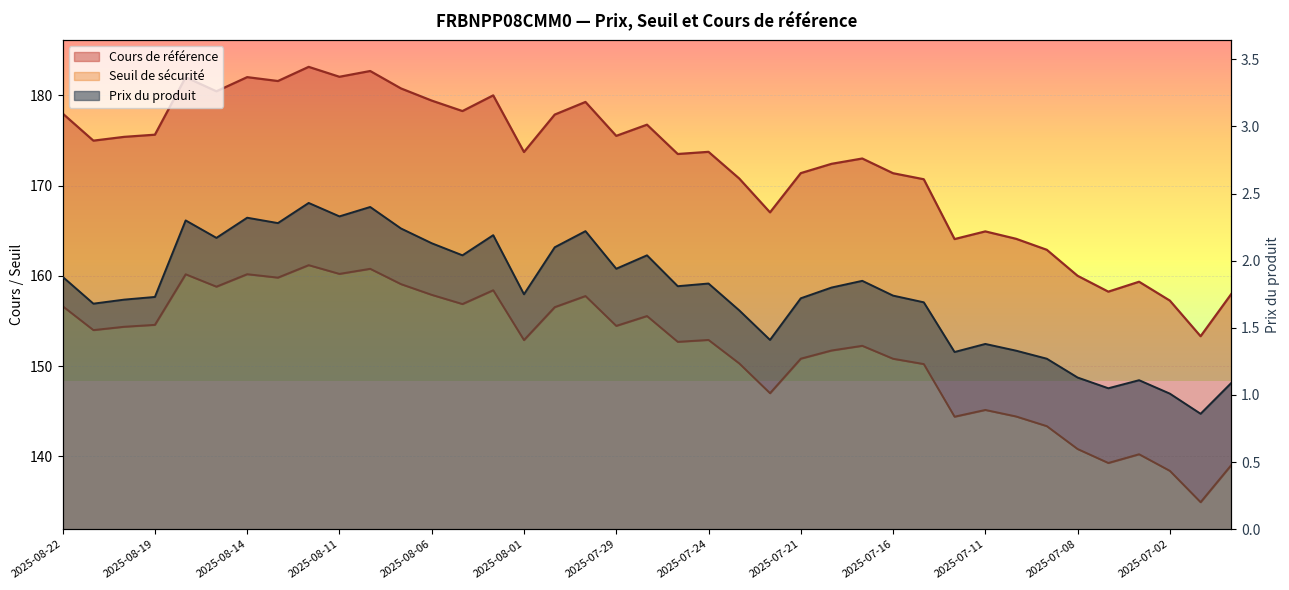

How many data points in Seuil de sécurité are less than 152?

16